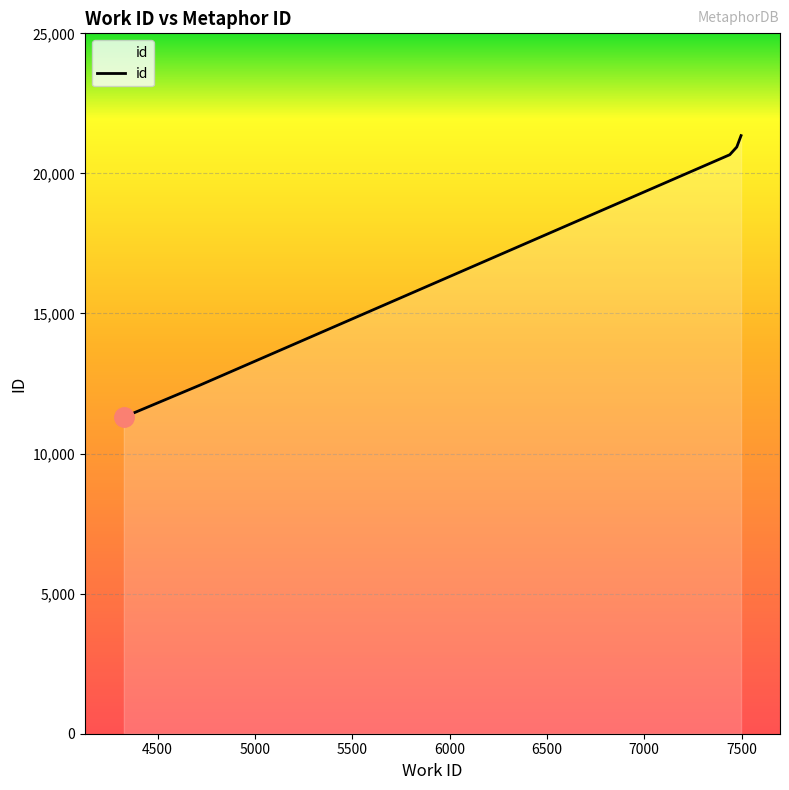

How many lines are shown in the chart?

1